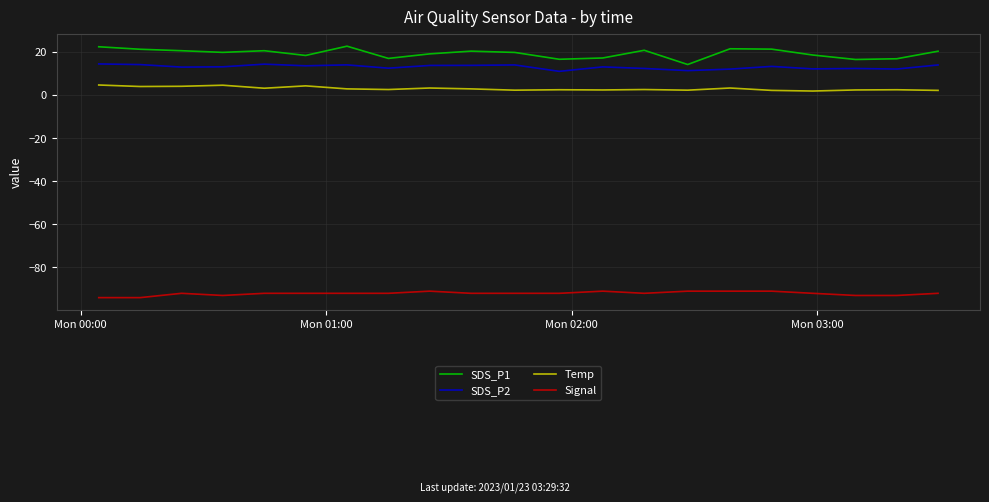

True or false: Temp and Signal cross at least once.

False